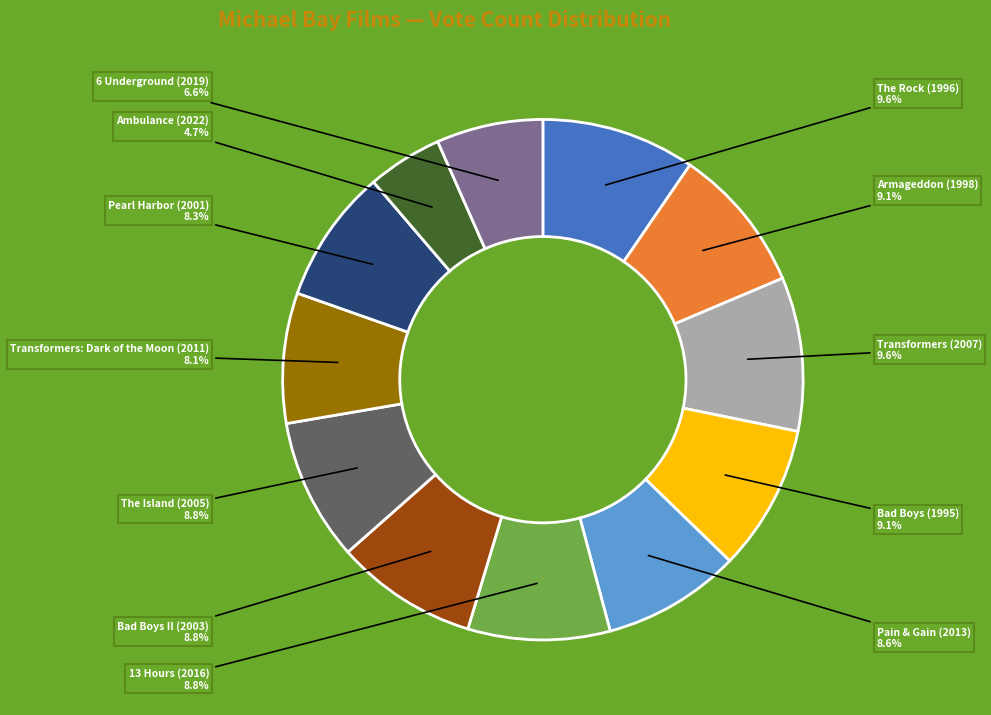

Does Bad Boys (1995) account for over 50% of the chart?

No